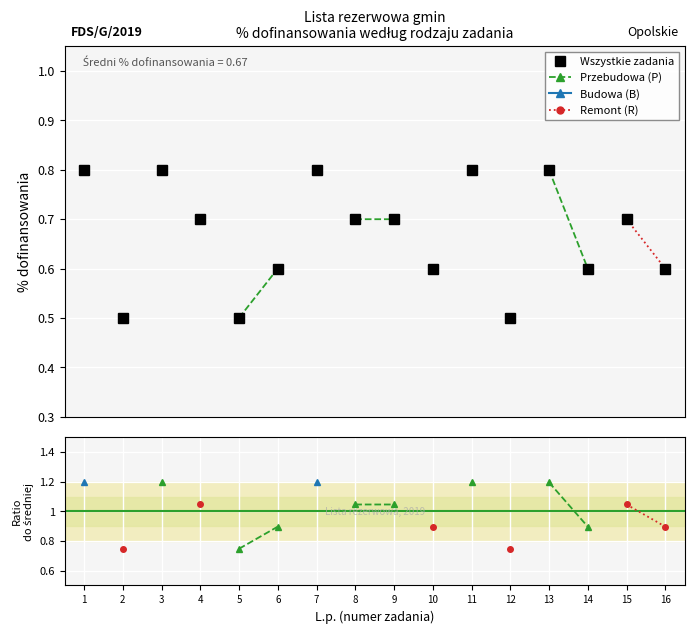

How many interior local valleys does the Wszystkie zadania series have?

5